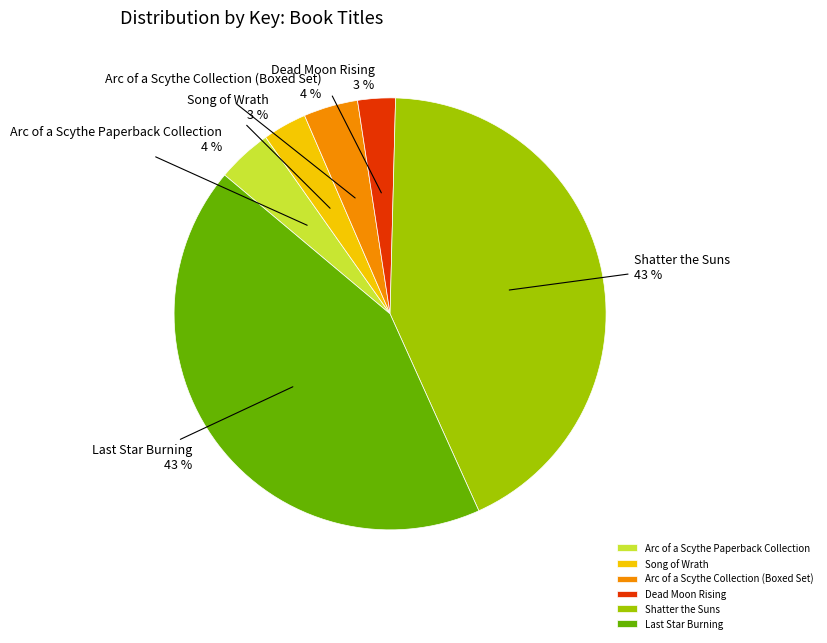

Is it true that Shatter the Suns is 43% of the pie?

True